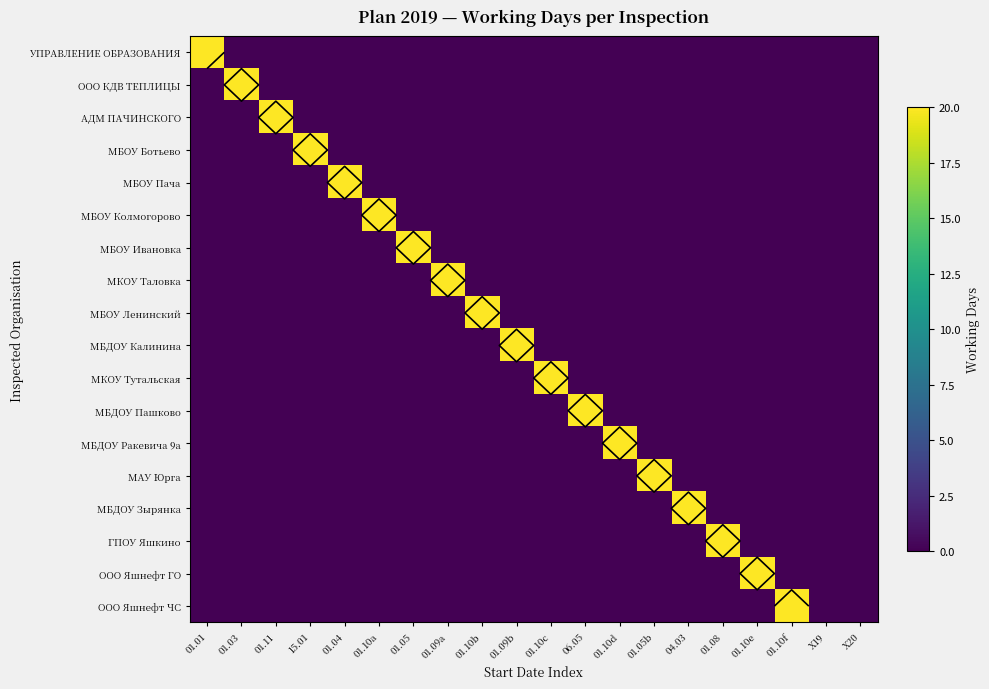

At which label does МБДОУ Зырянка reach its peak?

04.03